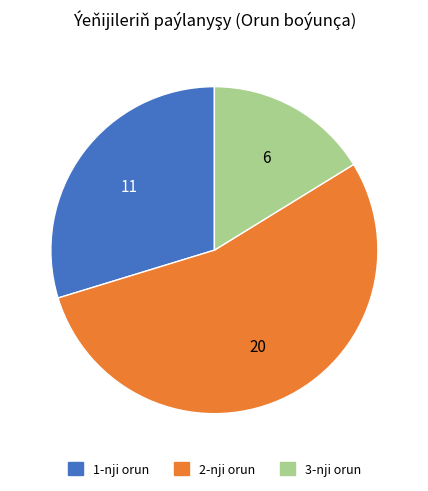

Is it true that 1-nji orun is 20% of the pie?

False